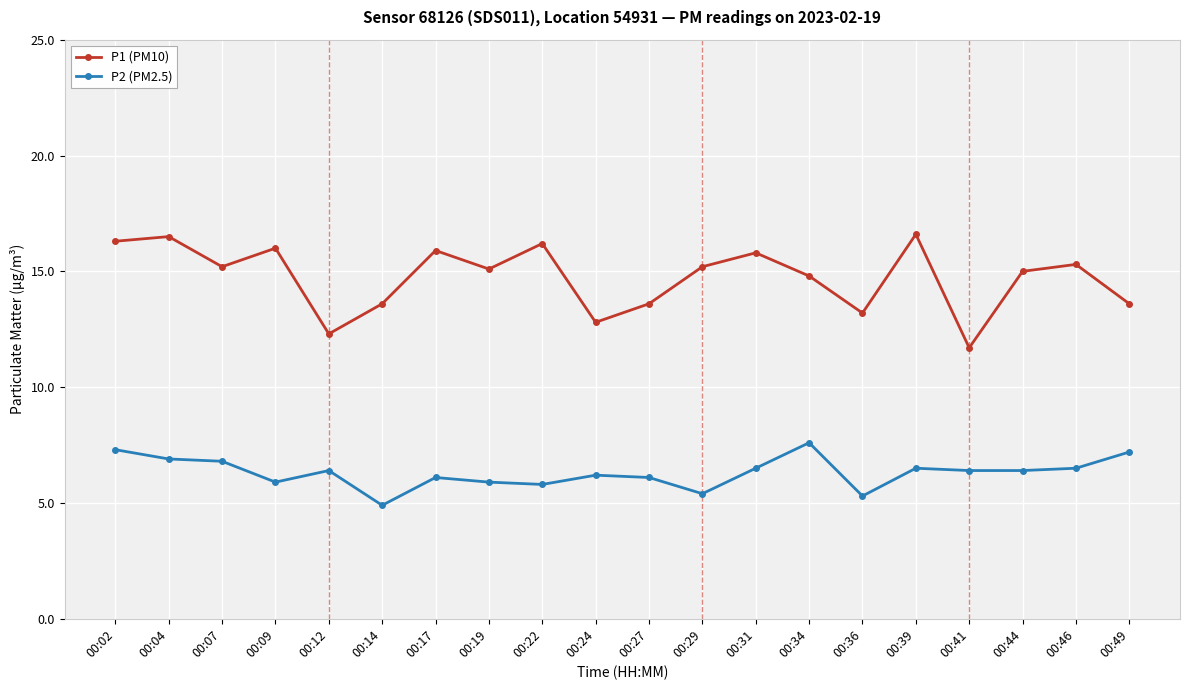

True or false: P2 (PM2.5) has a value of 8.7 at 00:24.

False